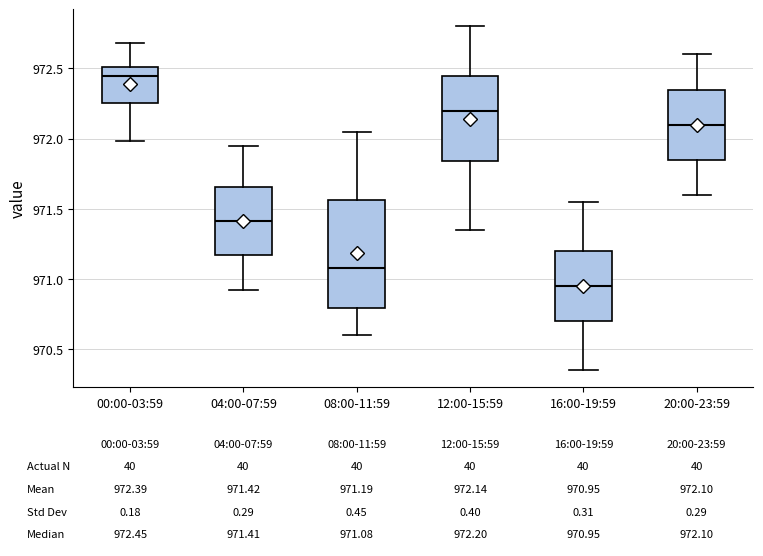

Comparing the boxes themselves (not the whiskers), which one is the tallest?

08:00-11:59